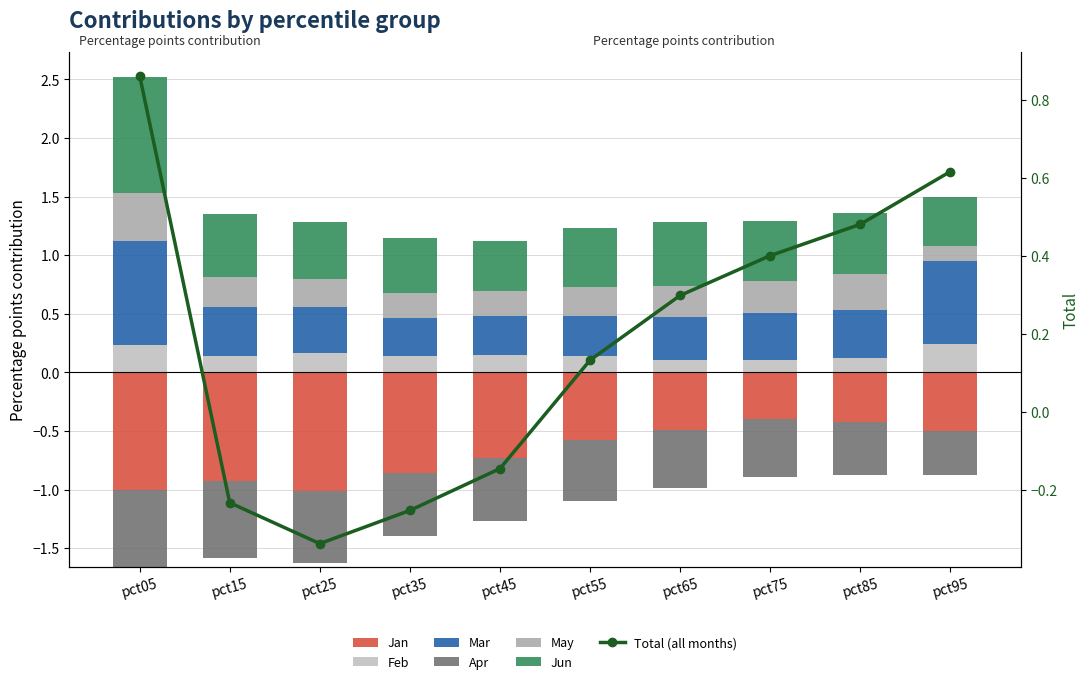

What is the difference between the maximum and minimum values in the Jan series?

0.6